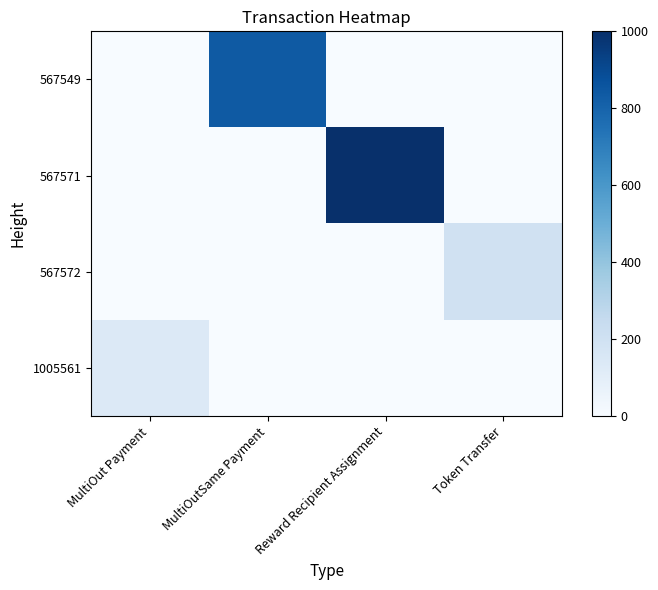

What is the greatest value displayed?

1000.0